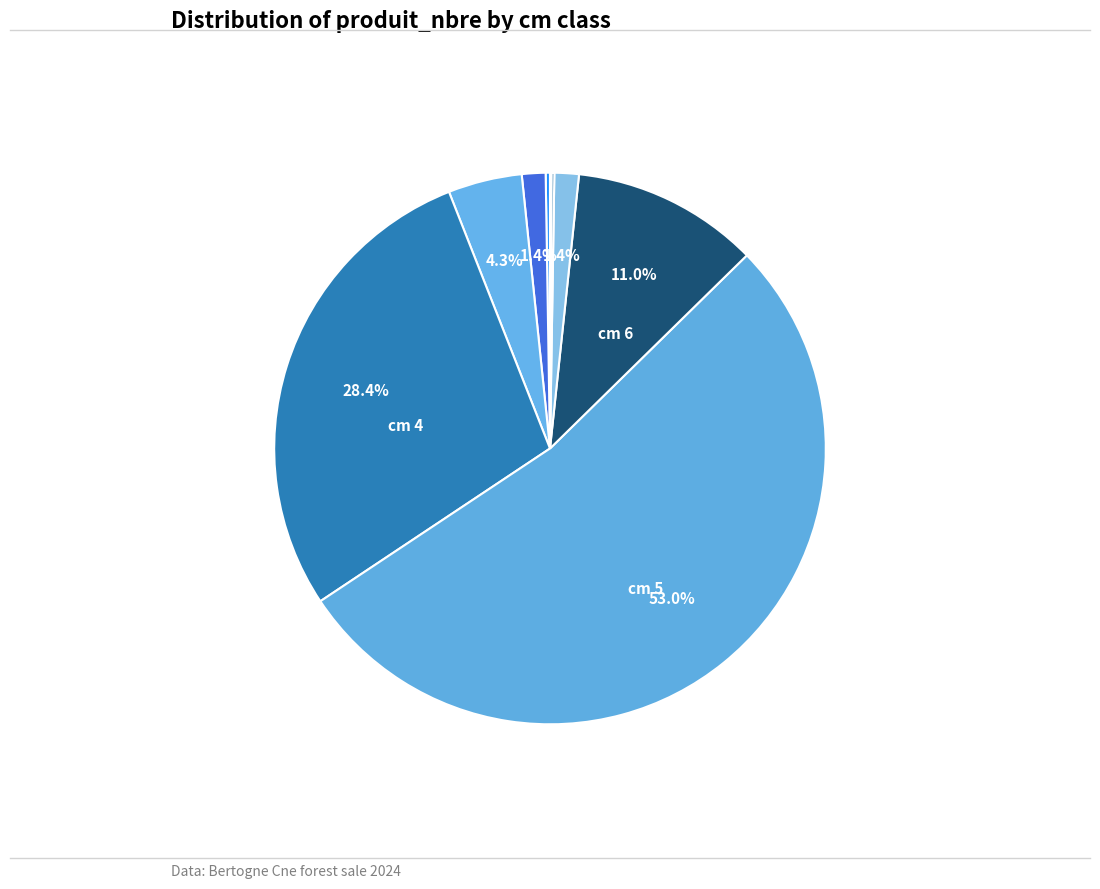

What is the largest slice in the pie chart?

5